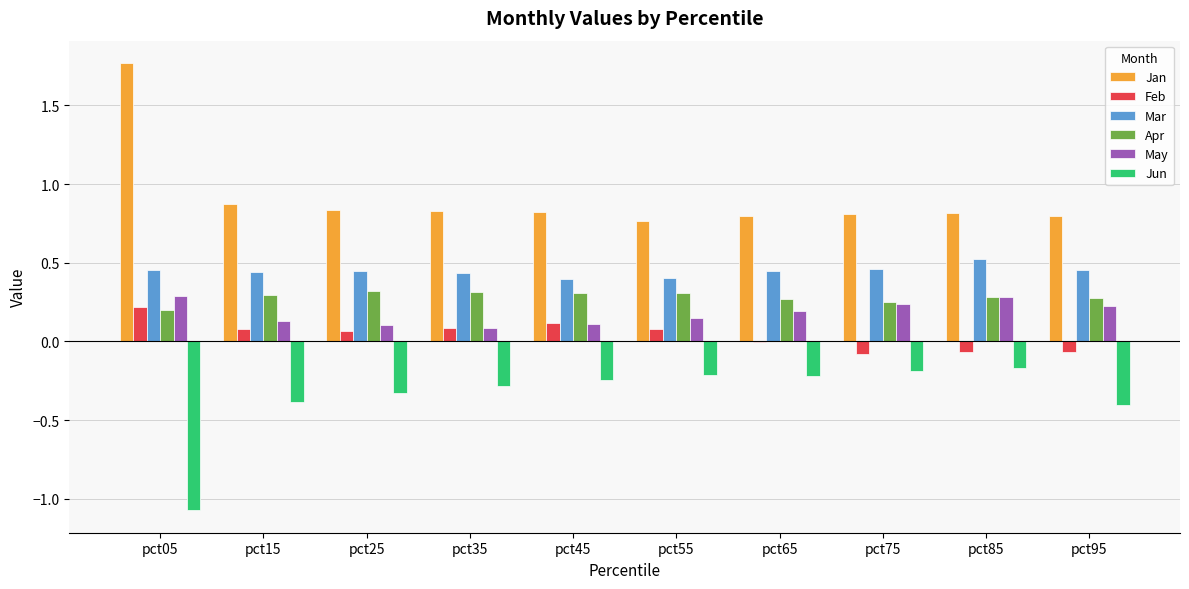

The value of Apr at pct95 is 0.1. True or false?

False